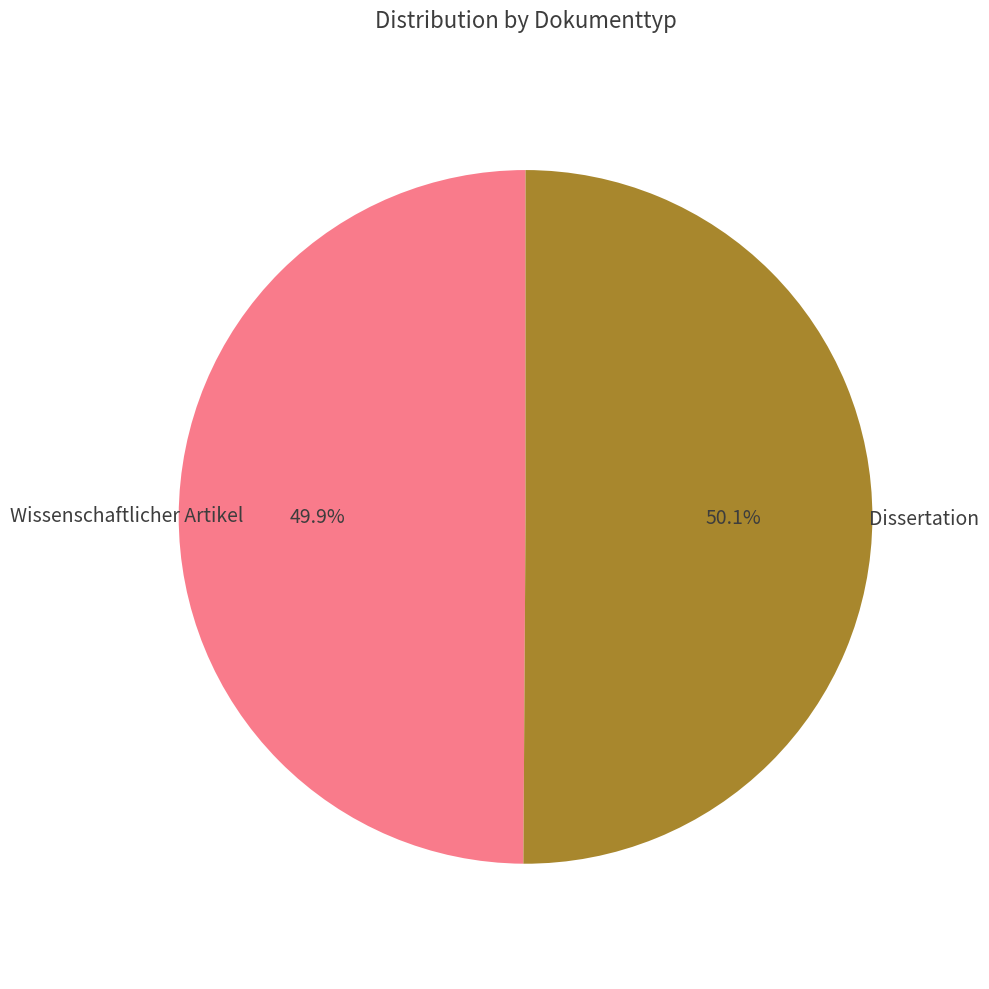

What percentage do Wissenschaftlicher Artikel and Dissertation together represent?

100.0%